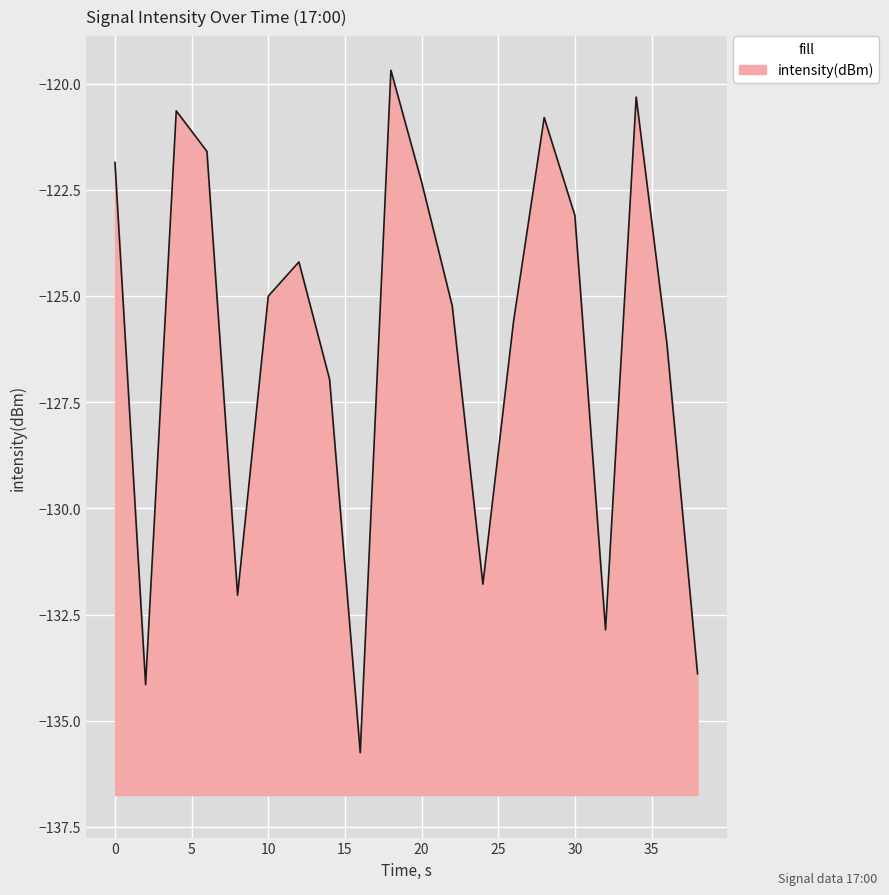

What is the maximum value shown in the chart?

-119.7